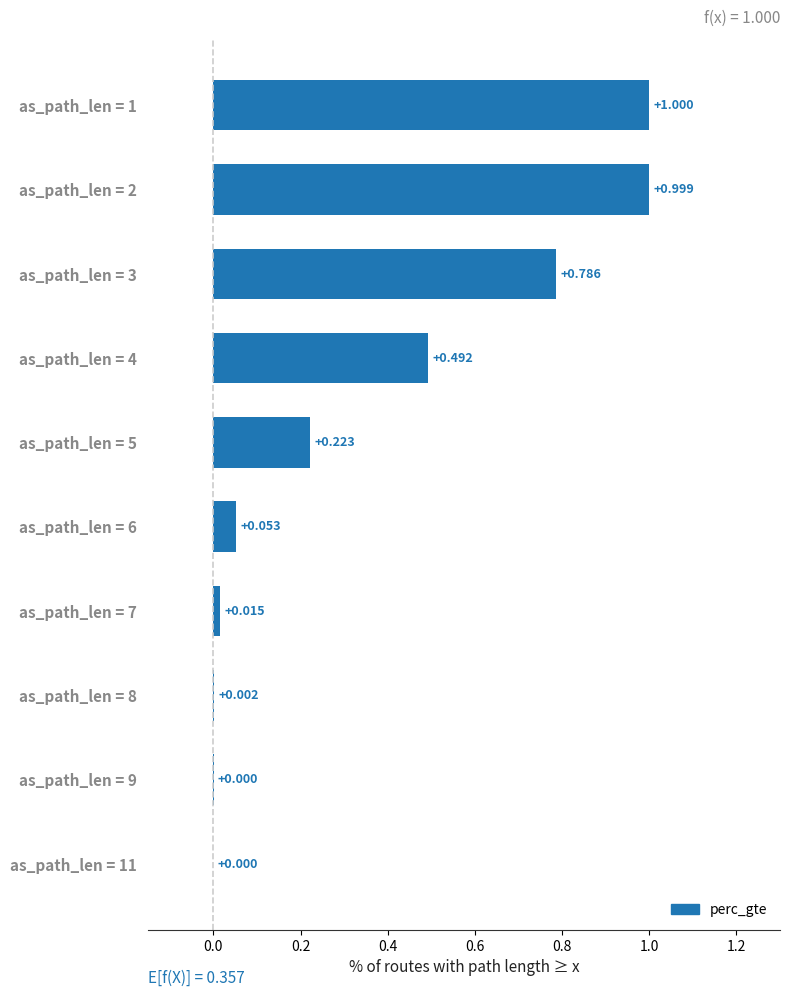

How many series are shown in this chart?

1